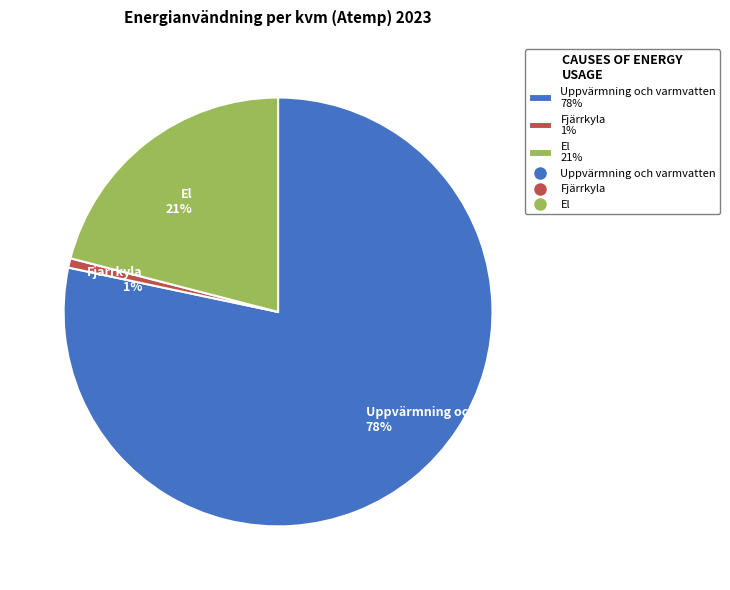

Does Uppvärmning och varmvatten represent more than half of the total?

Yes